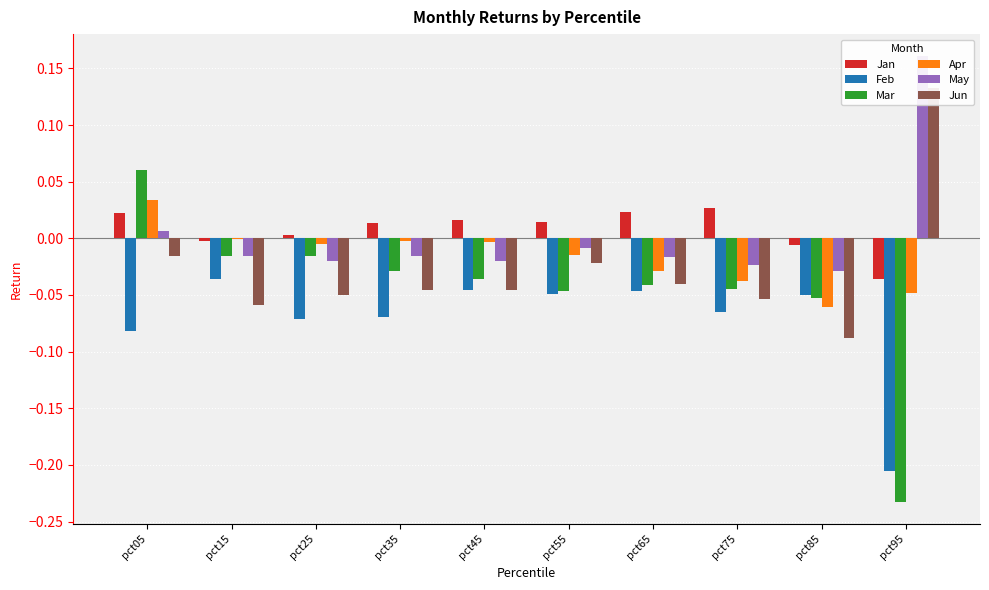

Does the chart contain stacked bars?

No